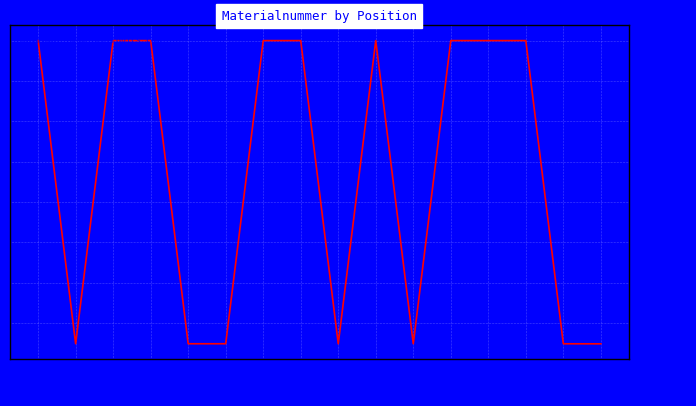

What is the difference between the values at 17 and 10?

2164